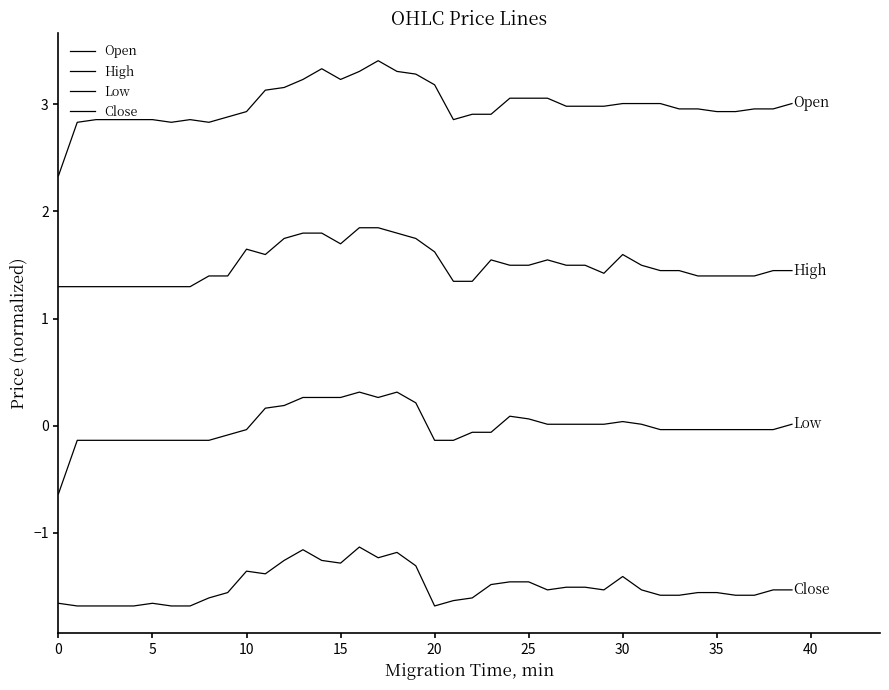

True or false: Low and Close cross at least once.

False